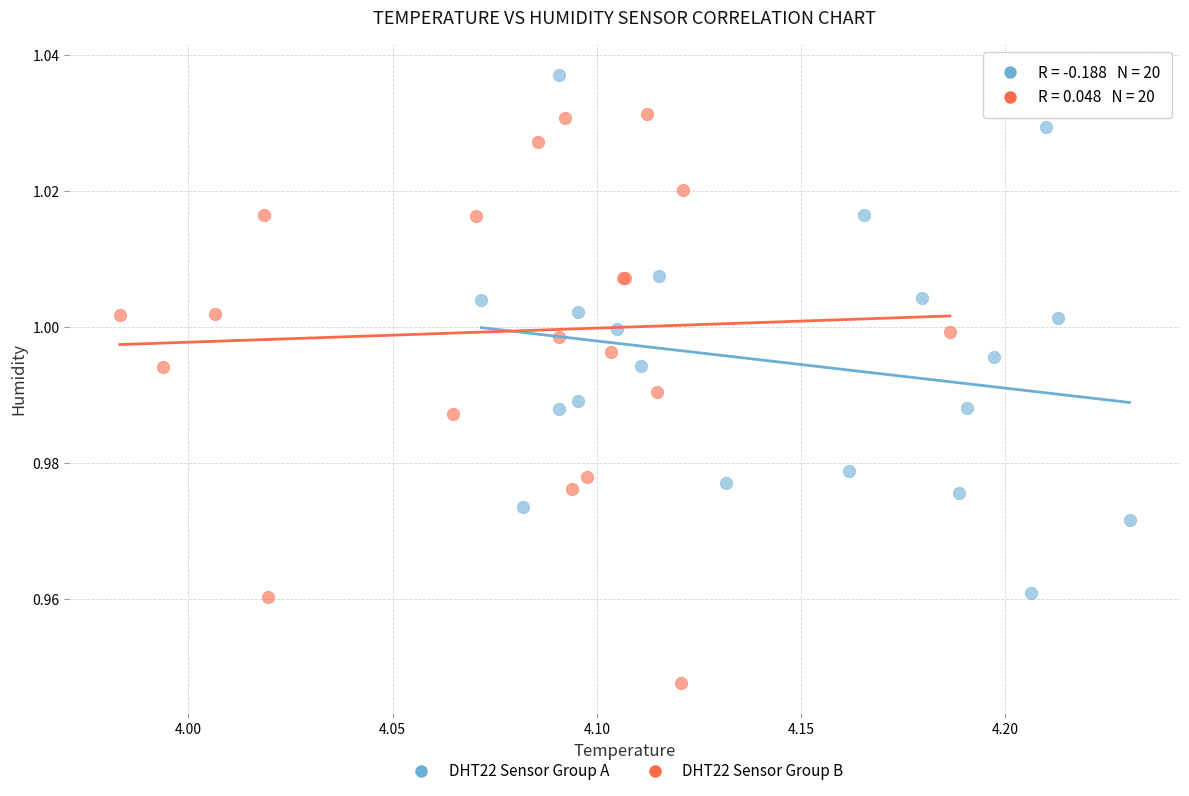

Which series contains the lowest Y value?

DHT22 Sensor Group B